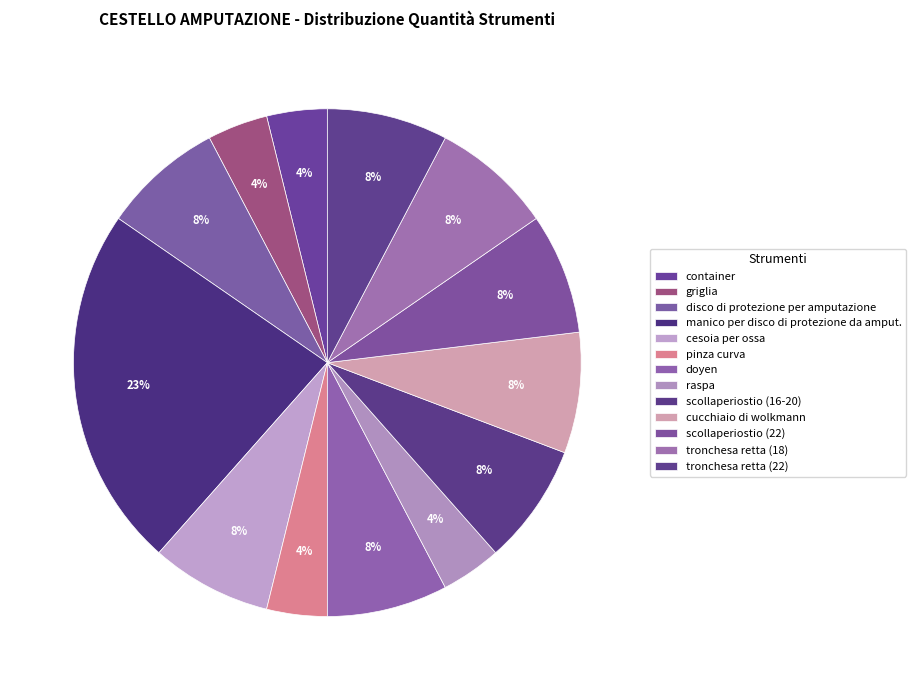

To the nearest percent, what percentage of the pie is scollaperiostio (16-20)?

8%